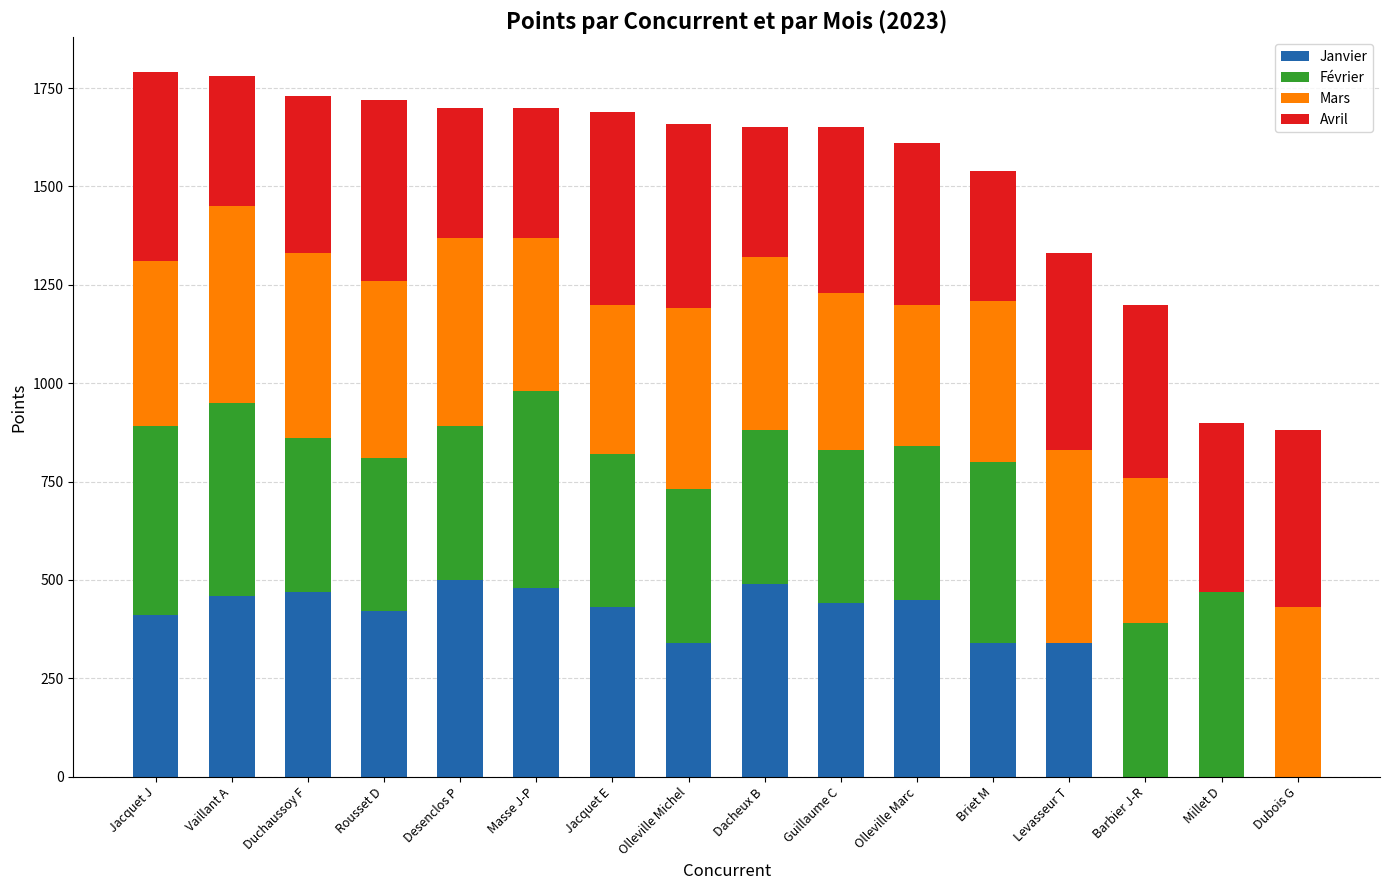

What is the total value across all series at Barbier J-R?

1200